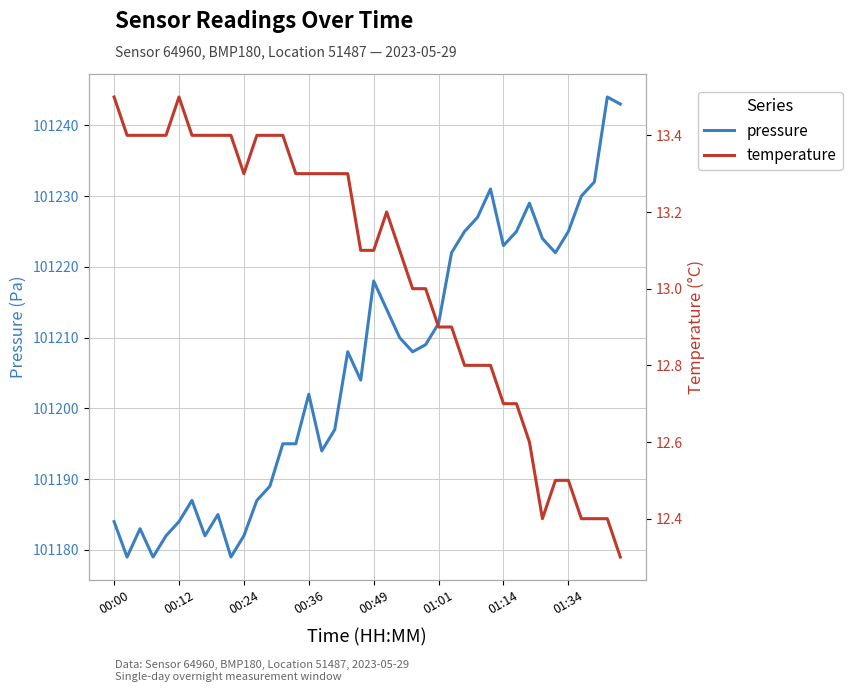

What is the difference between the maximum and minimum values in the temperature series?

1.2